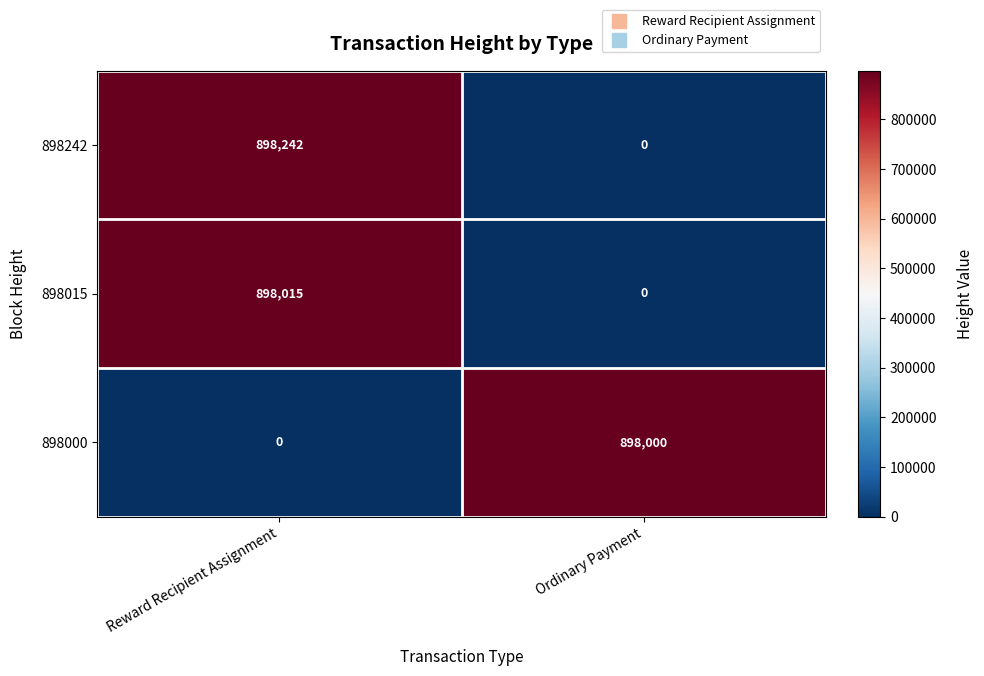

Which series has the largest total across all categories?

898242